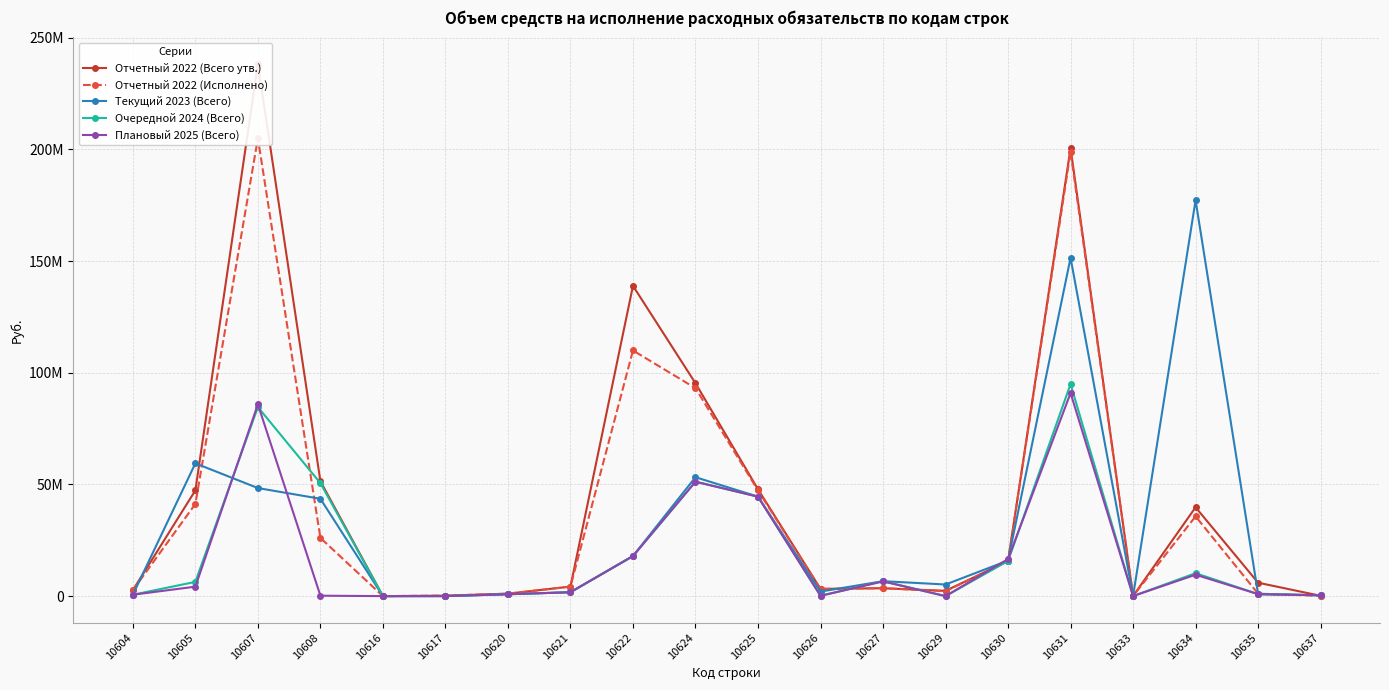

What is the highest value of the Отчетный 2022 (Исполнено) series?

205005221